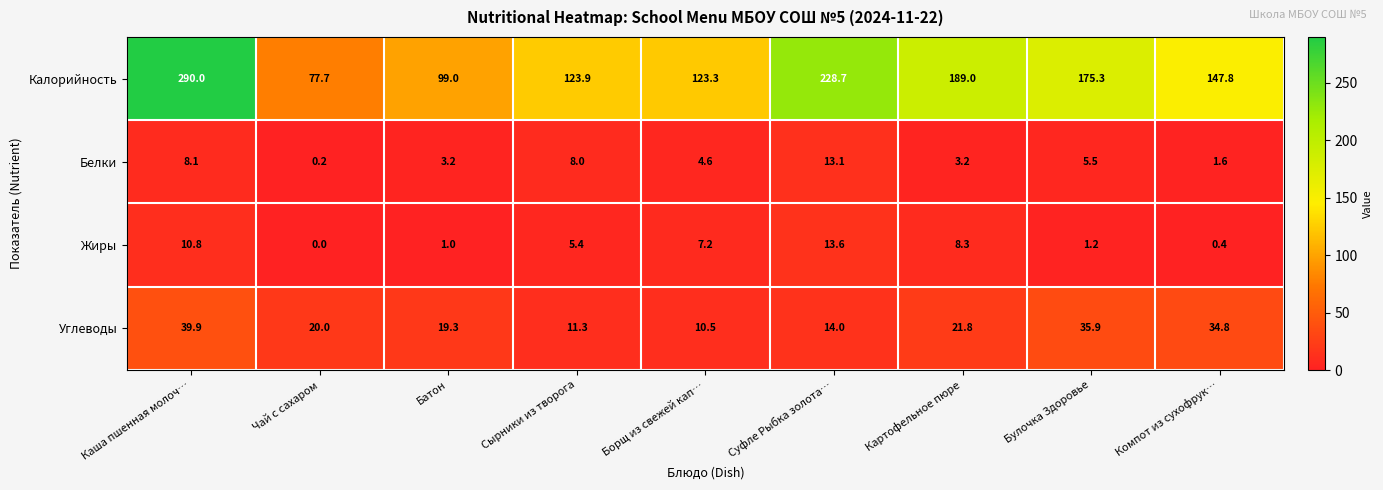

What is the sum of all Жиры values?

47.9